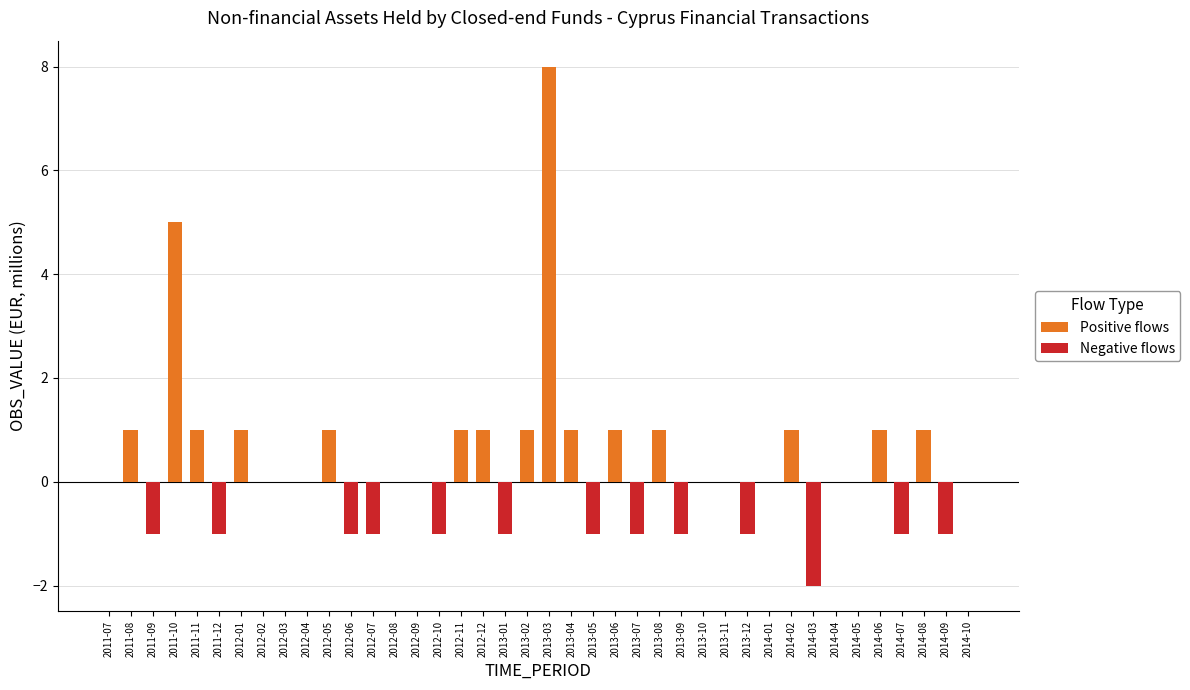

What is the spread (max minus min) of values at 2014-09?

1